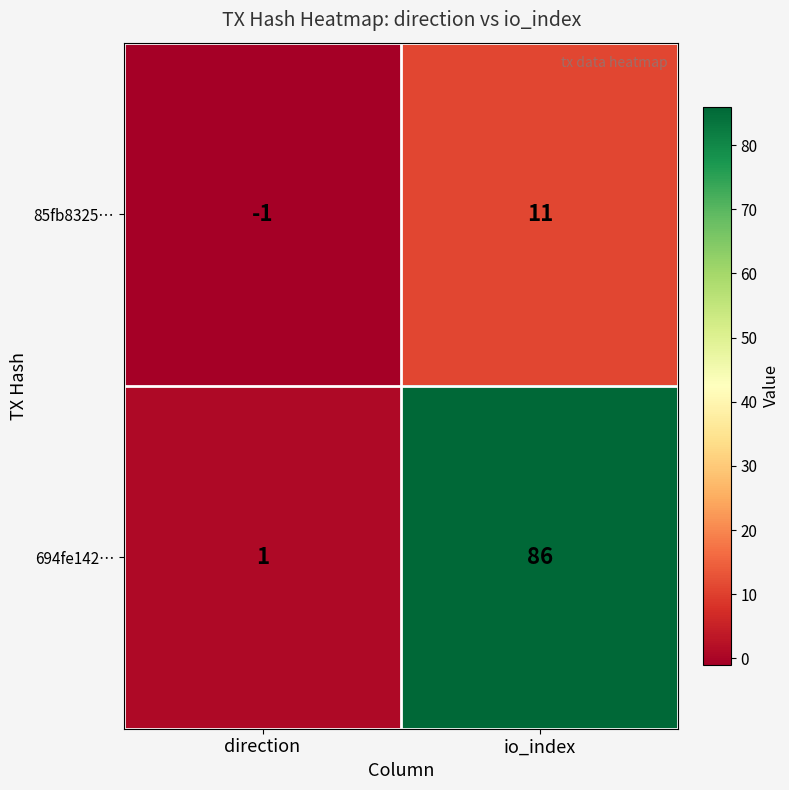

How many data points does each series have?

2